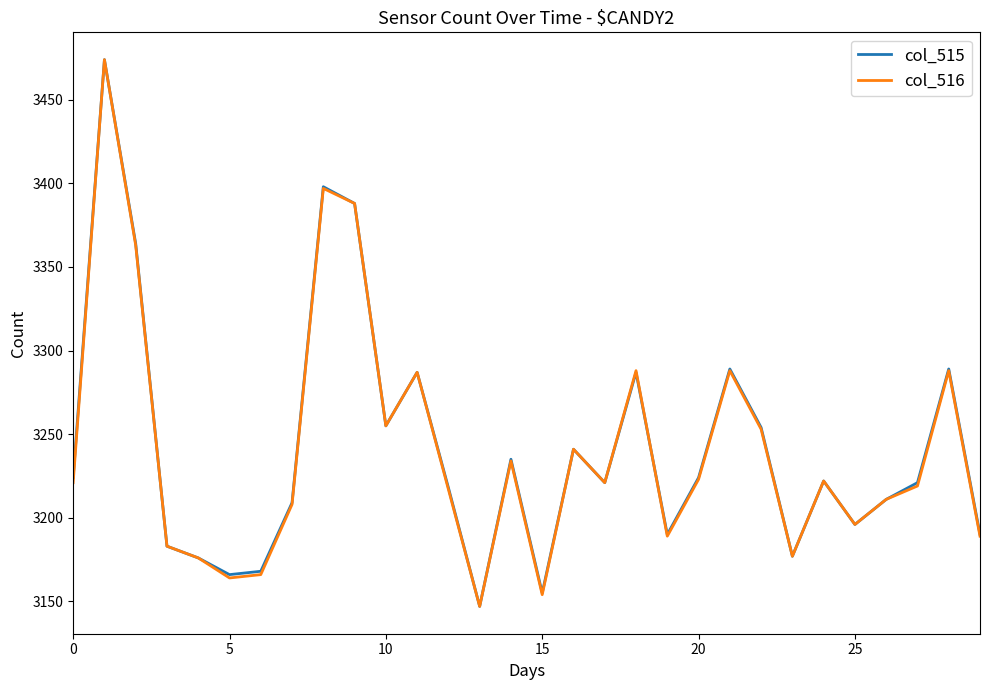

What is the highest value of the col_515 series?

3474